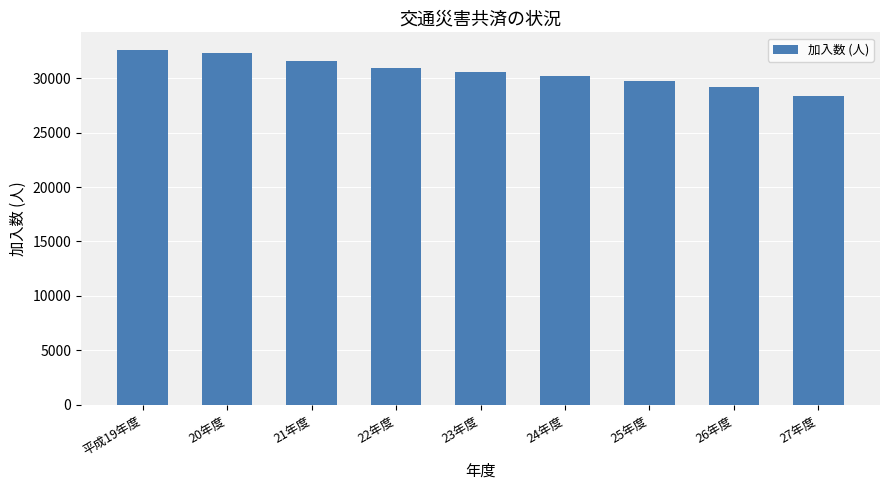

Which has a higher value, 22年度 or 20年度?

20年度